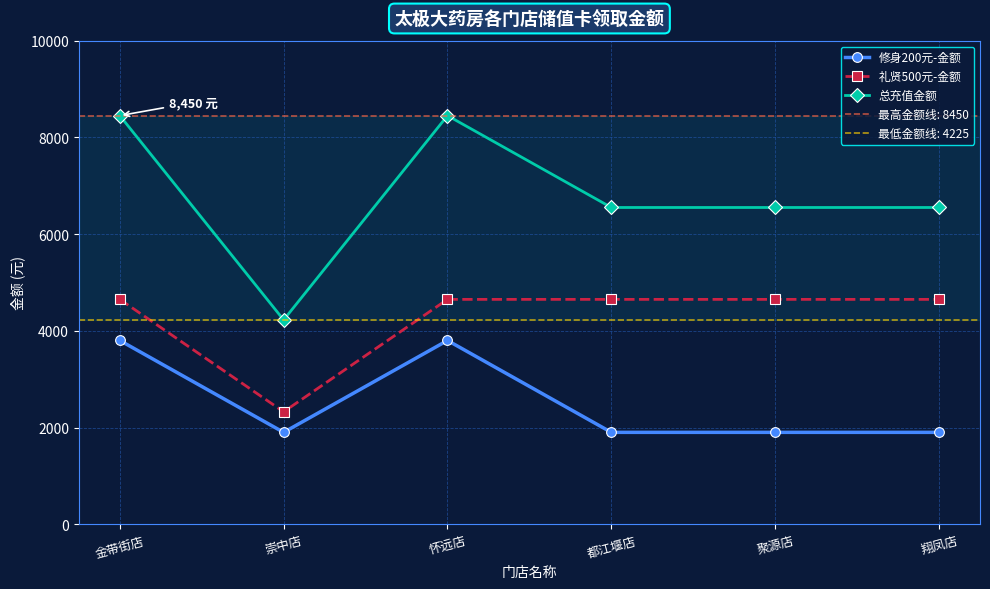

What is the sum of the 修身200元-金额 values at 都江堰店 and 聚源店?

3800